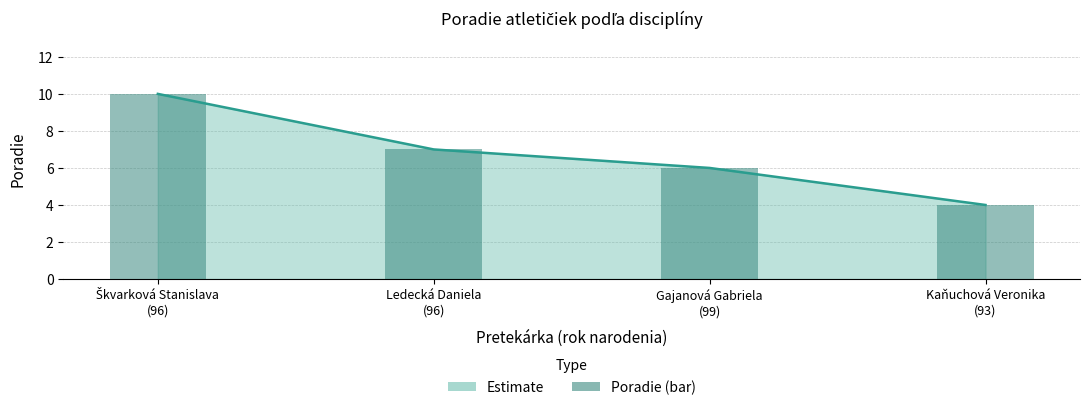

How many data points are less than 7?

2